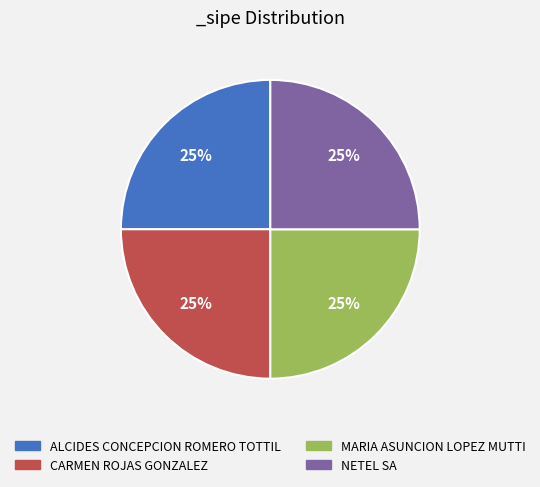

Is there a majority slice in this chart?

No